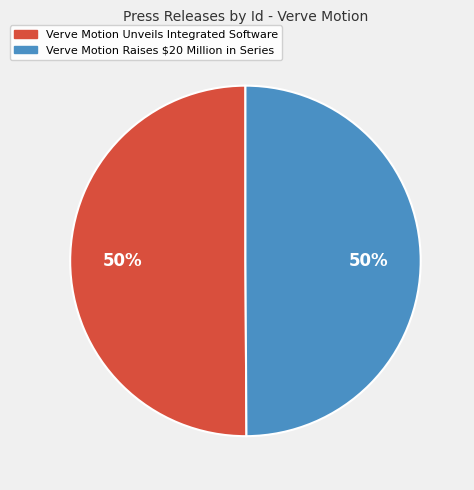

True or false: Verve Motion Raises $20 Million in Series accounts for 50% of the total.

True